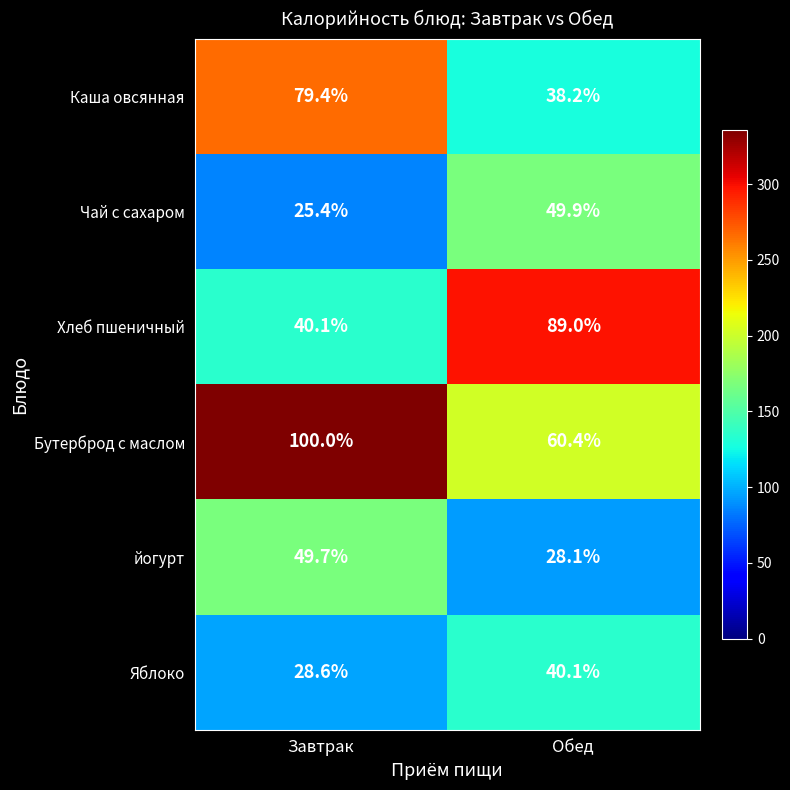

Rank the series at Обед from highest to lowest value.

Хлеб пшеничный, Бутерброд с маслом, Чай с сахаром, Яблоко, Каша овсянная, йогурт